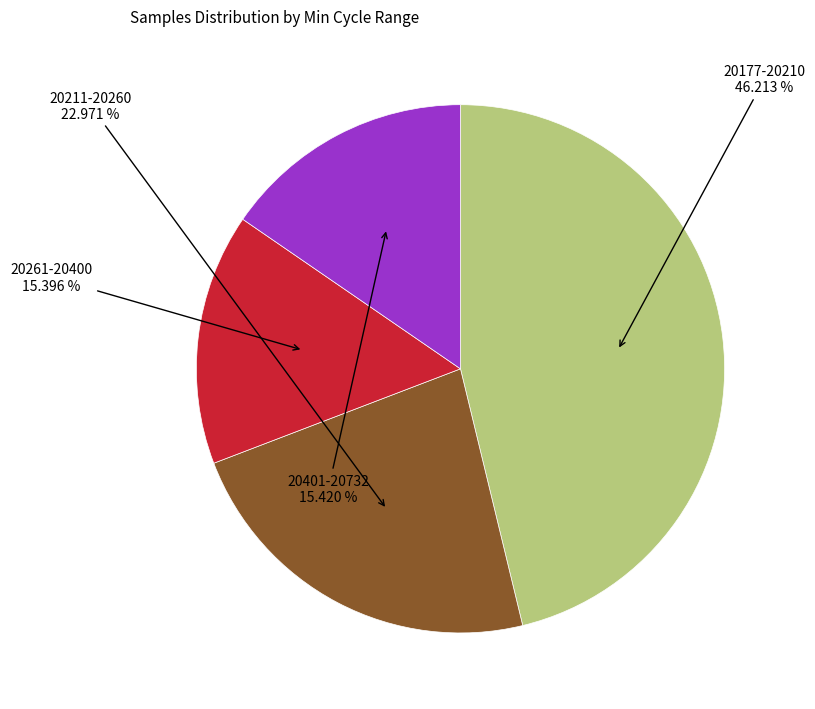

Between 20177-20210 and 20211-20260, which is larger?

20177-20210